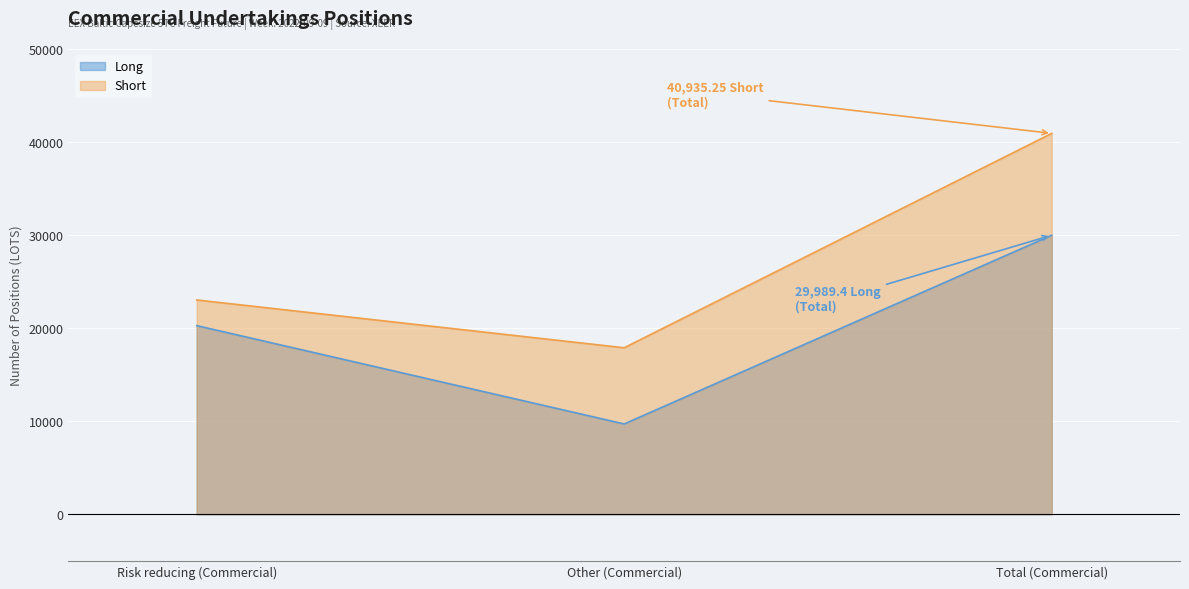

Is the value of Long at Other (Commercial) greater than the value of Short at Total (Commercial)?

No